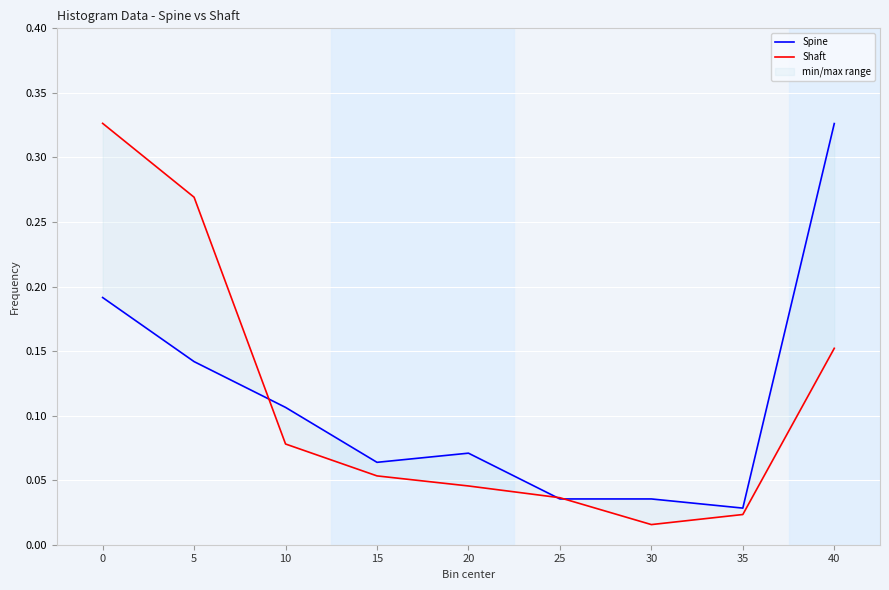

What are all the series names shown in the legend?

Spine, Shaft